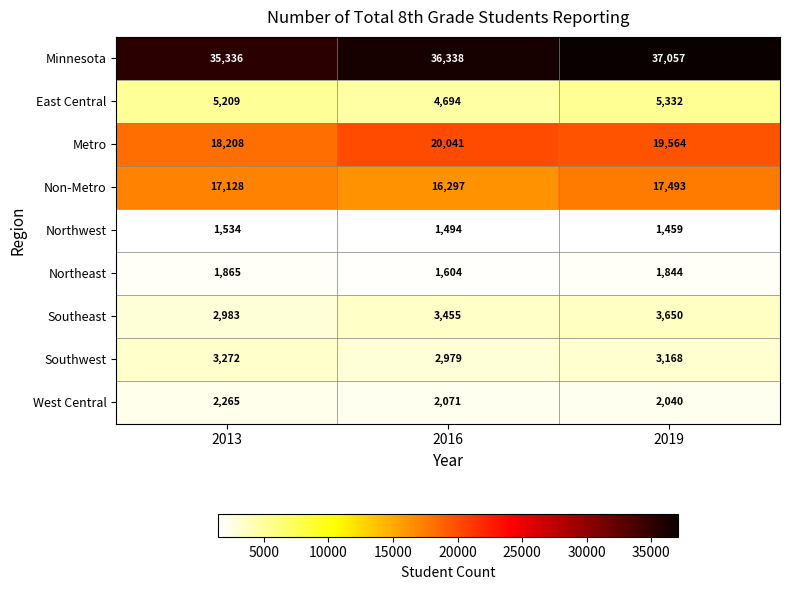

List the series in order of their peak value, lowest first.

Northwest, Northeast, West Central, Southwest, Southeast, East Central, Non-Metro, Metro, Minnesota